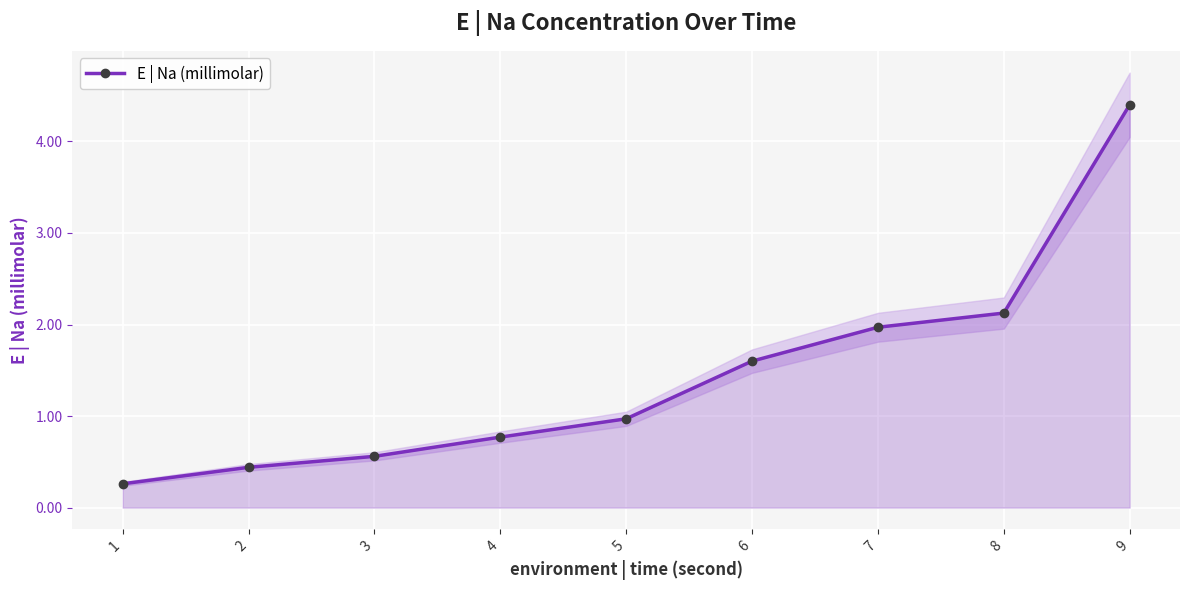

At which label is the value closest to 2?

7